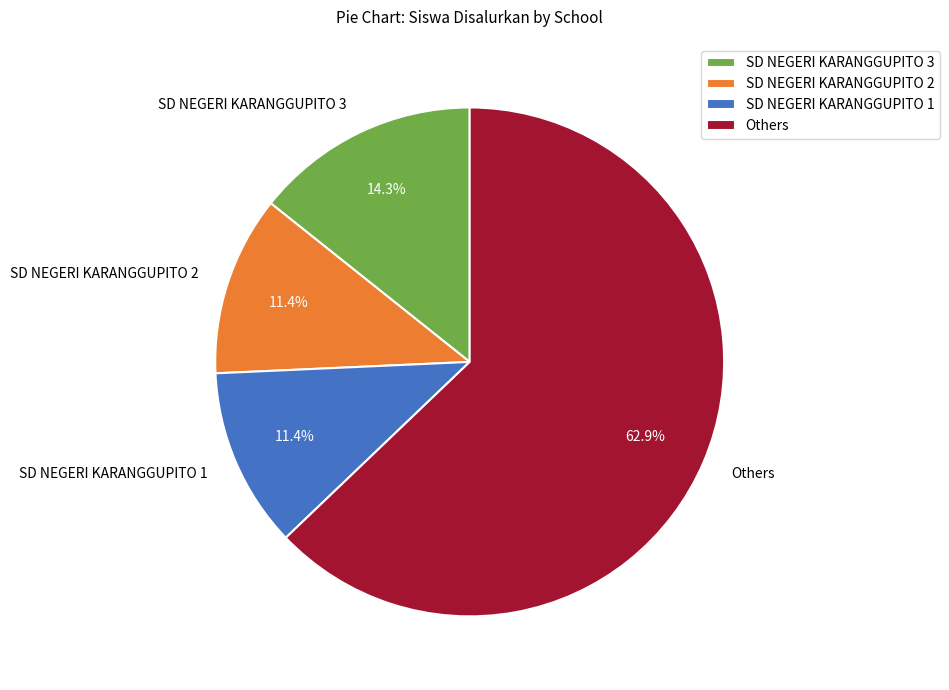

Is it true that SD NEGERI KARANGGUPITO 1 is 11% of the pie?

True